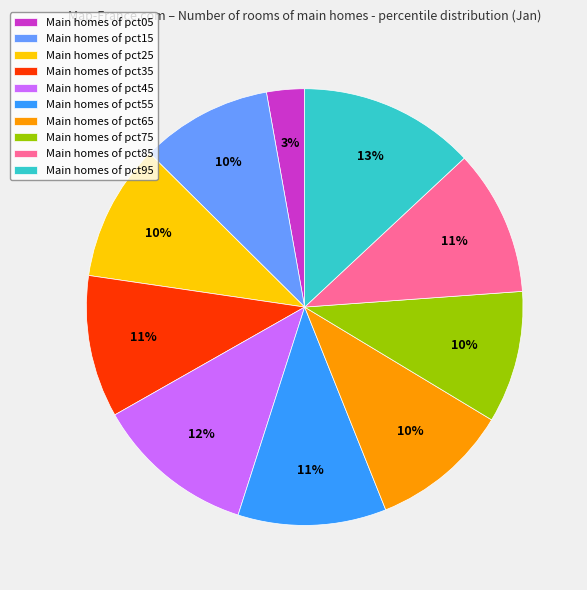

Count the number of slices in the pie.

10